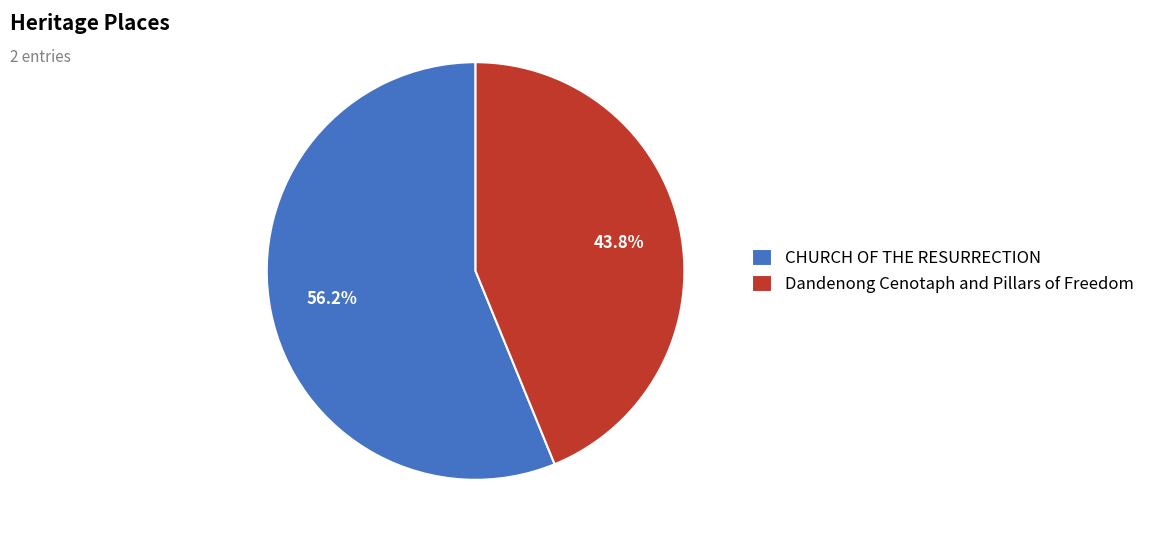

Which category has the smallest portion of the pie?

Dandenong Cenotaph and Pillars of Freedom